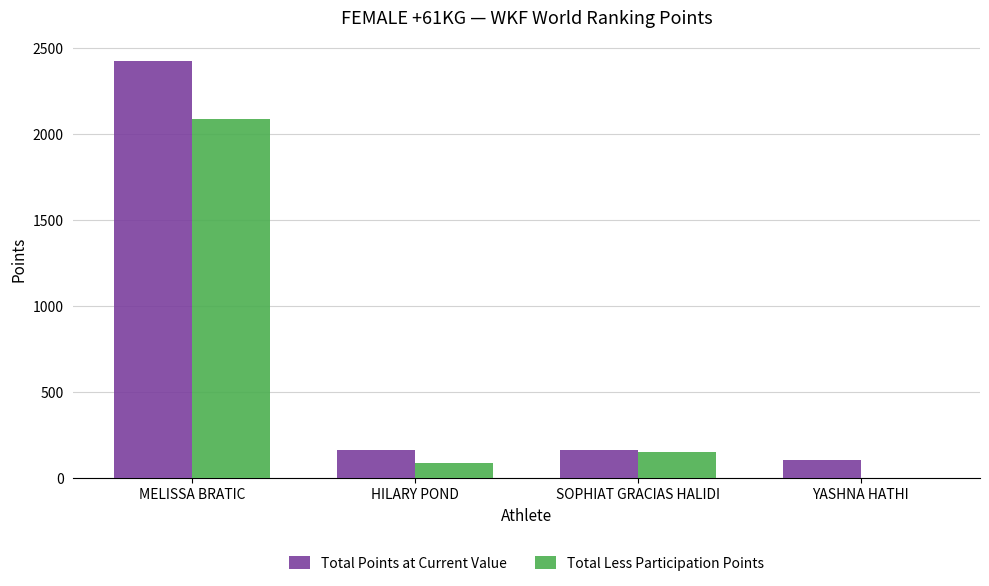

At which category is the sum across all series the highest?

MELISSA BRATIC